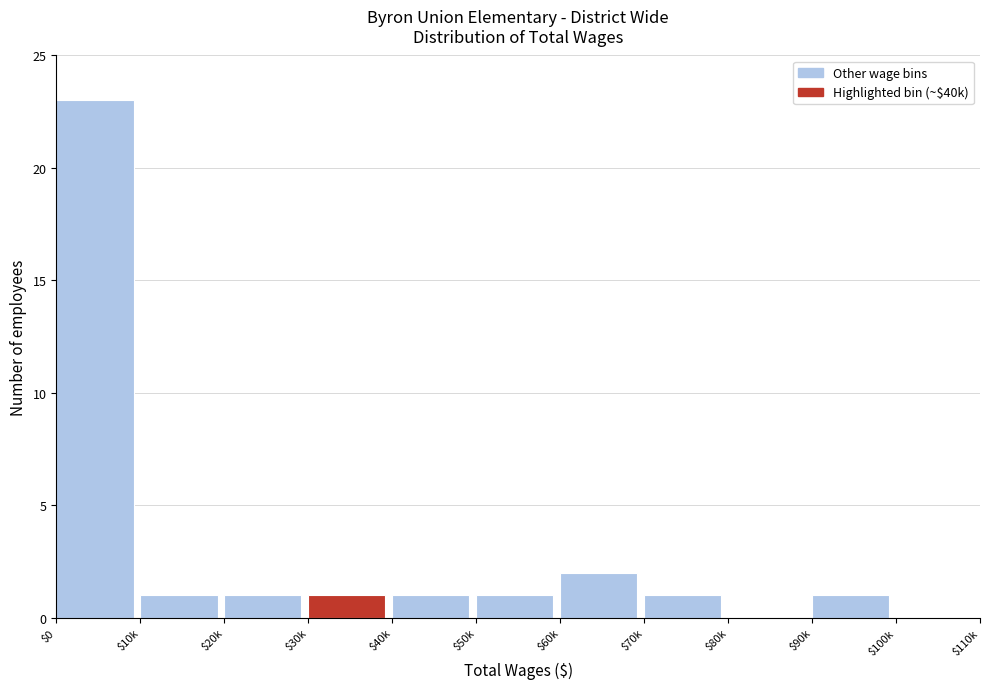

What is the sum of all values?

32